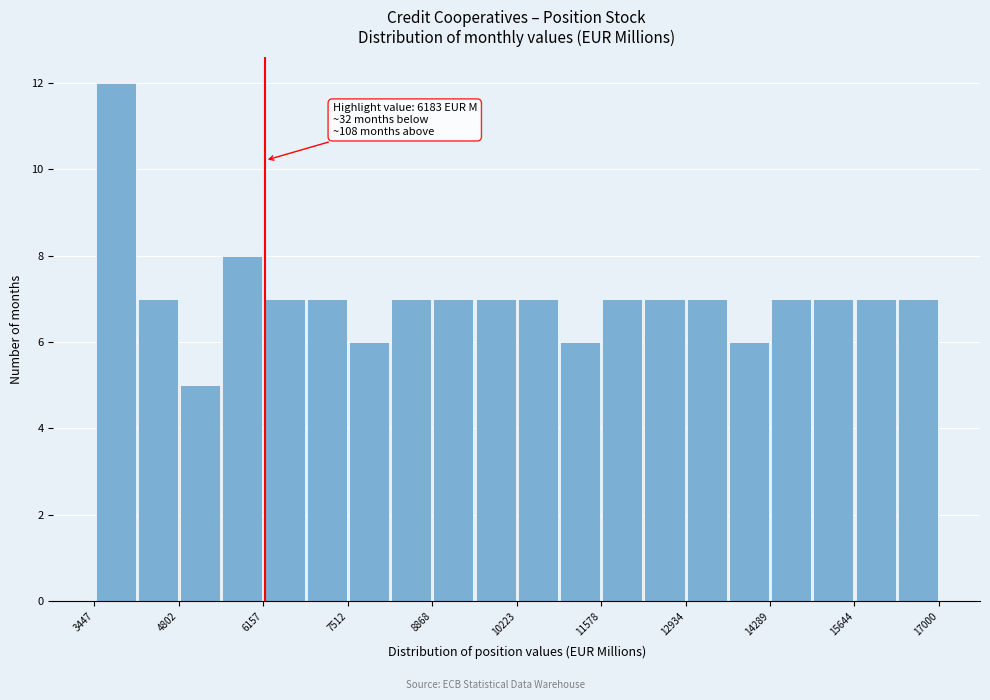

Read against the x-axis, roughly where is the centre of the tallest bar?

3800